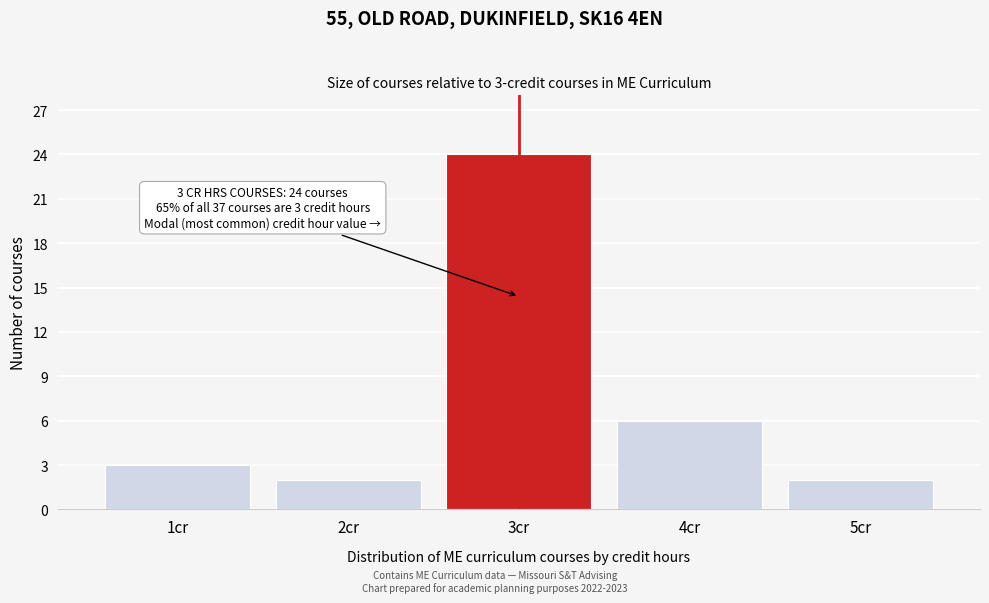

Reading left to right, list all the values displayed in this chart.

3	2	24	6	2